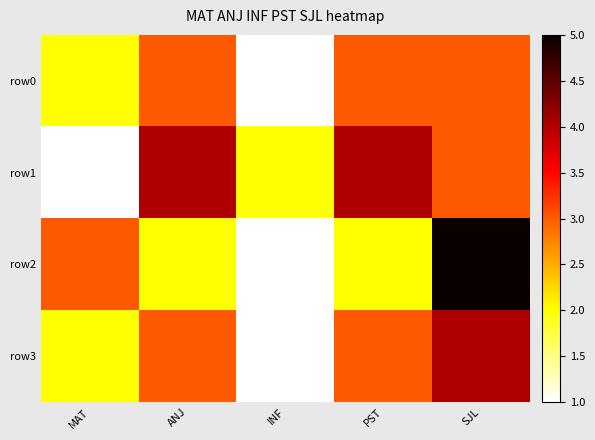

Reading left to right, what are all the values shown in this chart?

row0: MAT=2	ANJ=3	INF=1	PST=3	SJL=3
row1: MAT=1	ANJ=4	INF=2	PST=4	SJL=3
row2: MAT=3	ANJ=2	INF=1	PST=2	SJL=5
row3: MAT=2	ANJ=3	INF=1	PST=3	SJL=4